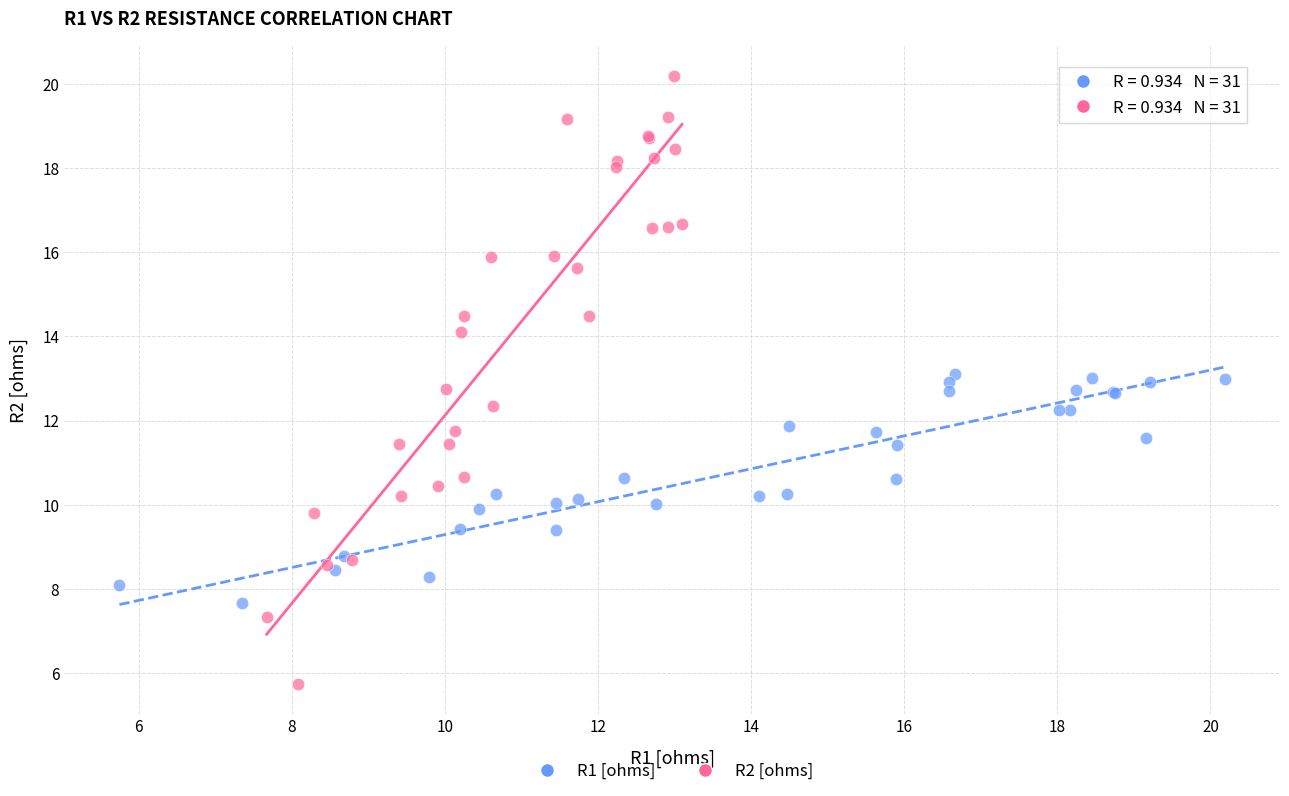

Which series has the widest spread of Y values?

R2 [ohms]